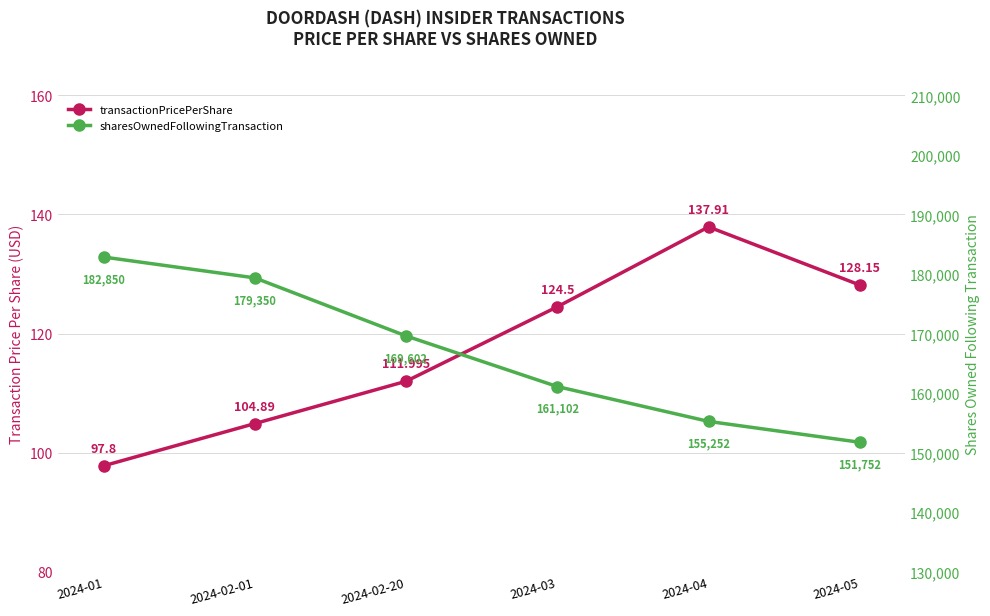

What is the difference between the maximum and minimum values in the transactionPricePerShare series?

40.1